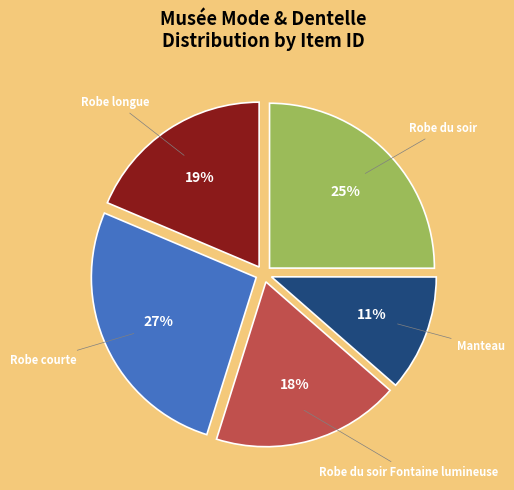

Is it true that Robe du soir is 40% of the pie?

False